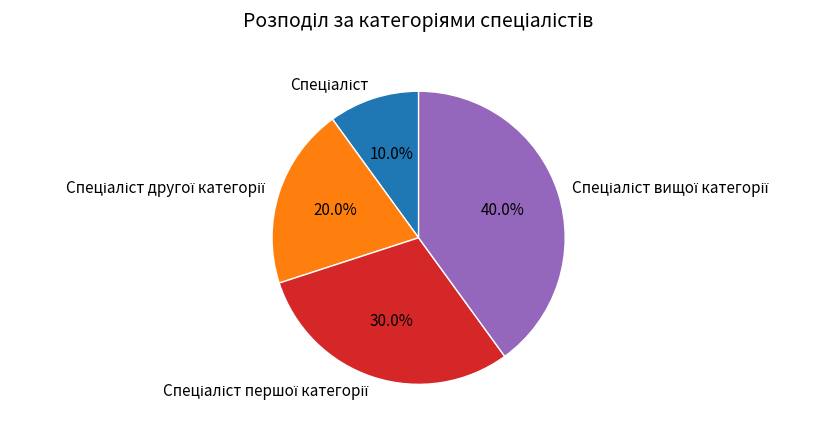

How many segments does this pie chart have?

4